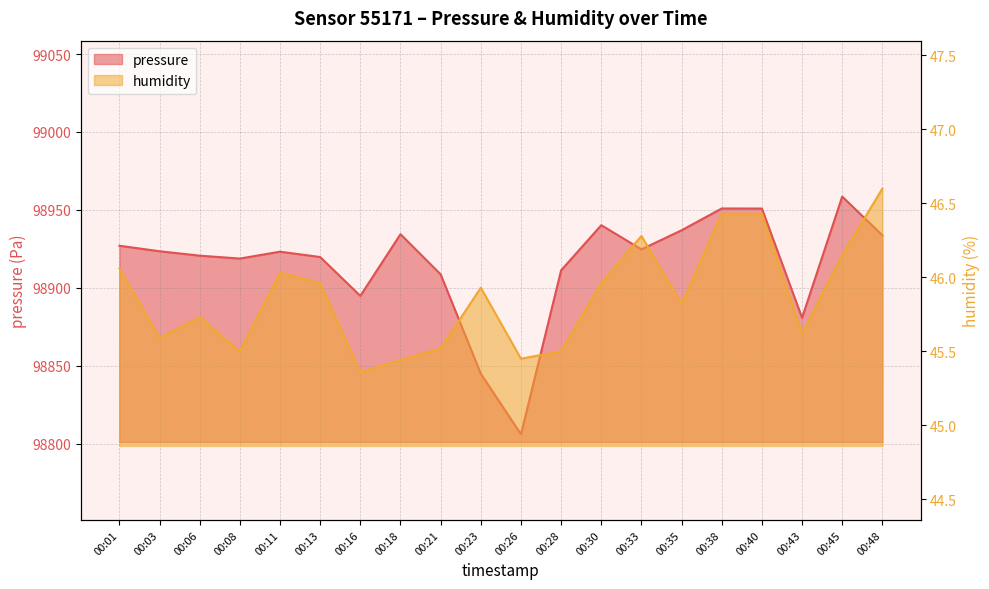

Reading left to right, transcribe all the data shown in this chart.

pressure: 00:01=98927.0	00:03=98923.5	00:06=98920.7	00:08=98918.8	00:11=98923.2	00:13=98919.8	00:16=98894.9	00:18=98934.4	00:21=98908.7	00:23=98844.9	00:26=98806.2	00:28=98911.3	00:30=98940.2	00:33=98924.7	00:35=98936.9	00:38=98950.9	00:40=98950.9	00:43=98880.8	00:45=98958.6	00:48=98933.8
humidity: 00:01=46.1	00:03=45.6	00:06=45.7	00:08=45.5	00:11=46.0	00:13=46.0	00:16=45.4	00:18=45.4	00:21=45.5	00:23=45.9	00:26=45.5	00:28=45.5	00:30=46.0	00:33=46.3	00:35=45.8	00:38=46.4	00:40=46.4	00:43=45.6	00:45=46.1	00:48=46.6